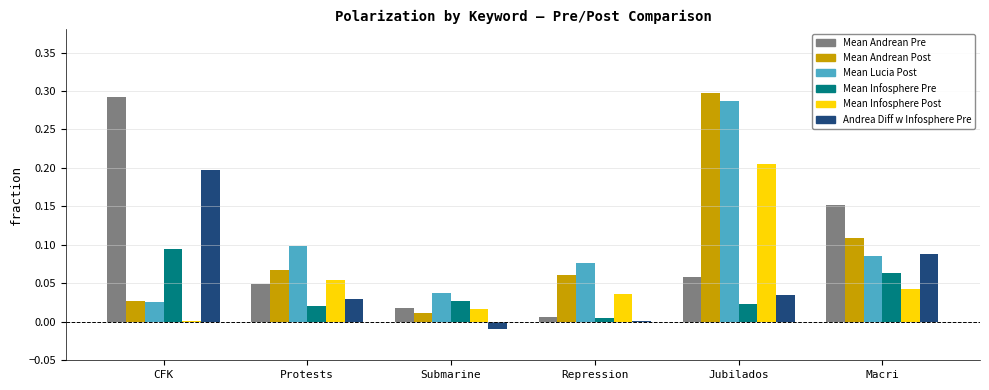

At which category is the sum across all series the highest?

Jubilados